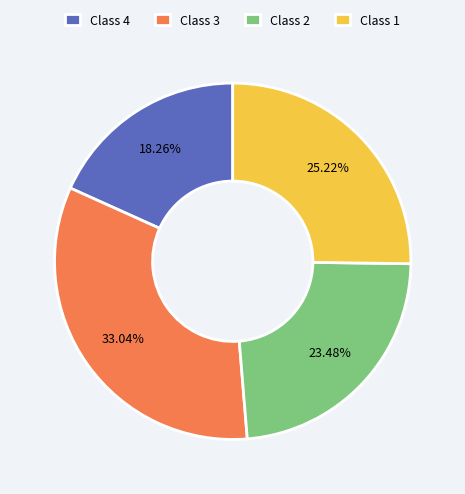

Is the sum of Class 4 and Class 3 greater than half?

Yes